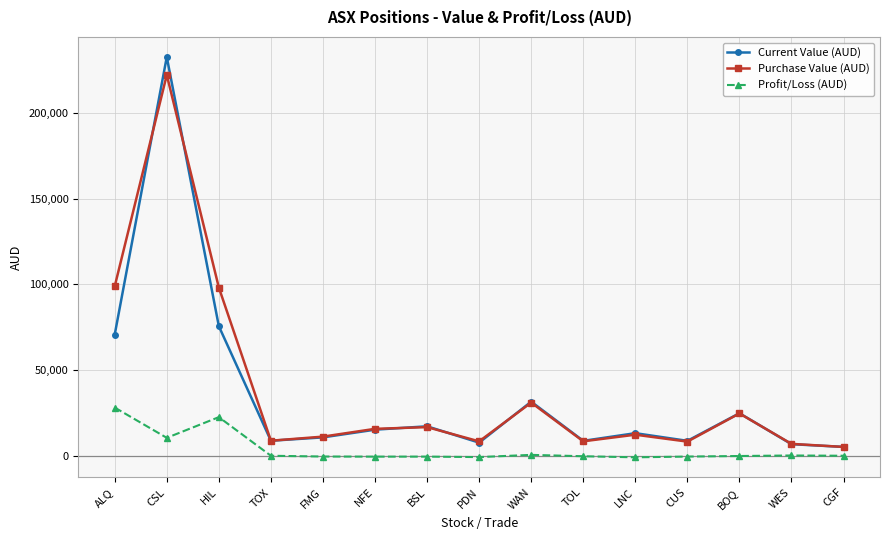

What is the total value across all series at CSL?

465236.0